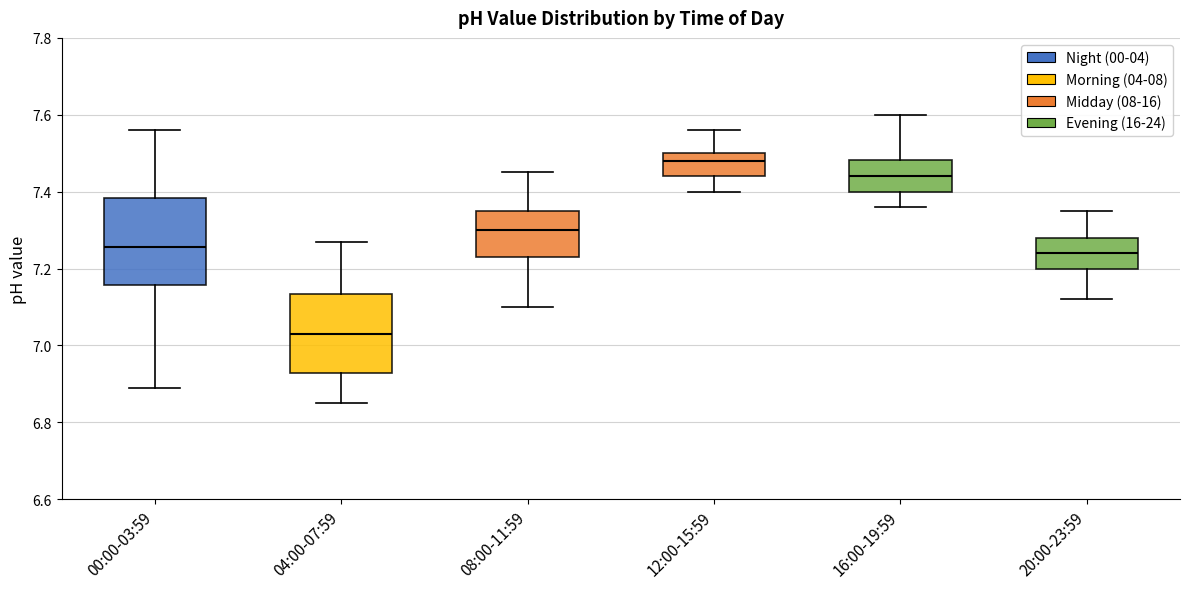

Reading left to right, read every box against the y-axis: the position of its median line, the range the box covers, and the ends of its whiskers. The values are not printed on the chart, so give them approximately, as read against the axis.

00:00-03:59: median 7.26, box 7.16 to 7.38, whiskers 6.90 to 7.56
04:00-07:59: median 7.04, box 6.92 to 7.14, whiskers 6.86 to 7.28
08:00-11:59: median 7.30, box 7.24 to 7.36, whiskers 7.10 to 7.46
12:00-15:59: median 7.48, box 7.44 to 7.50, whiskers 7.40 to 7.56
16:00-19:59: median 7.44, box 7.40 to 7.48, whiskers 7.36 to 7.60
20:00-23:59: median 7.24, box 7.20 to 7.28, whiskers 7.12 to 7.36